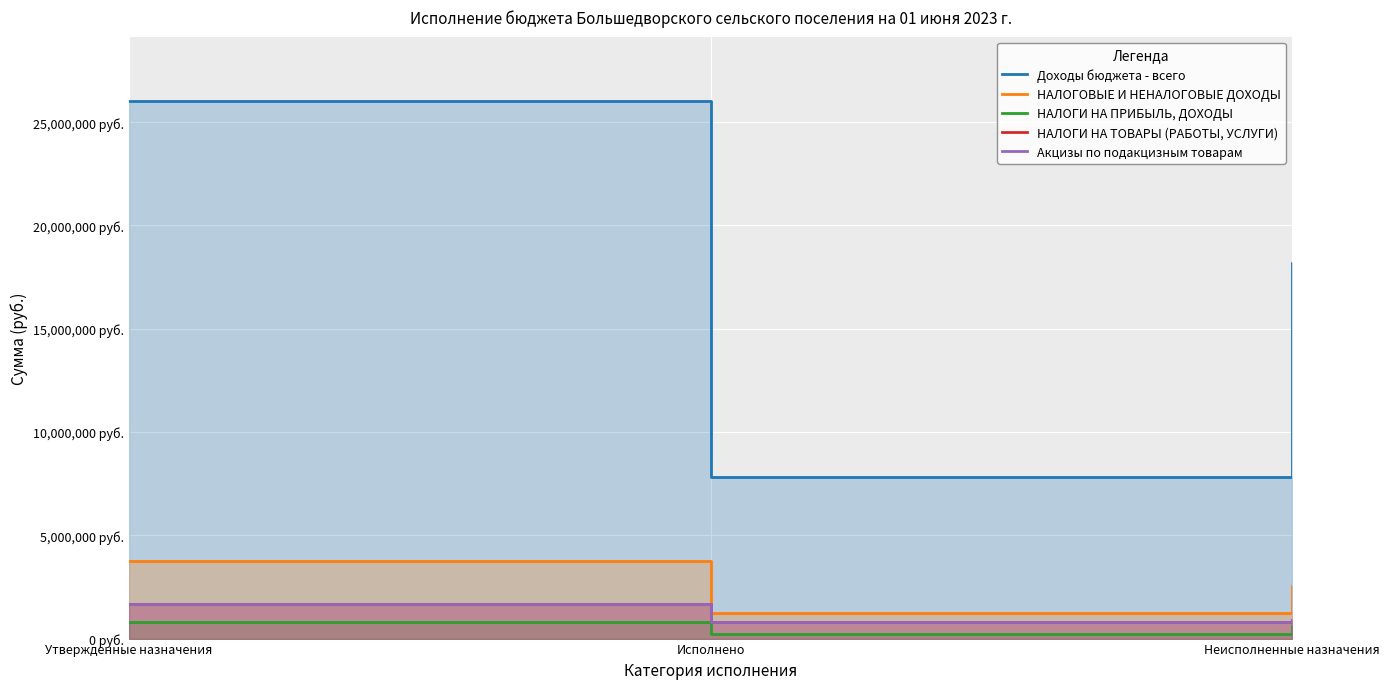

What is the spread (max minus min) of values at Утвержденные назначения?

25221200.0